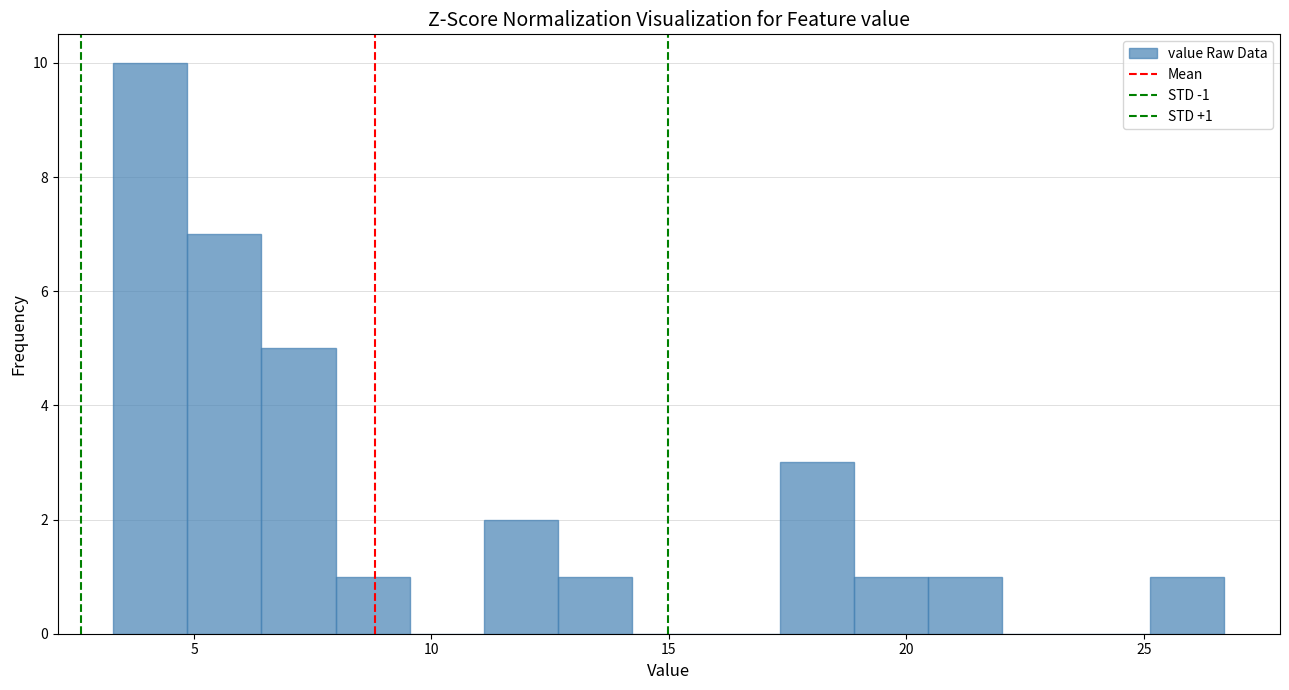

Read against the x-axis, roughly where is the centre of the tallest bar?

4.0